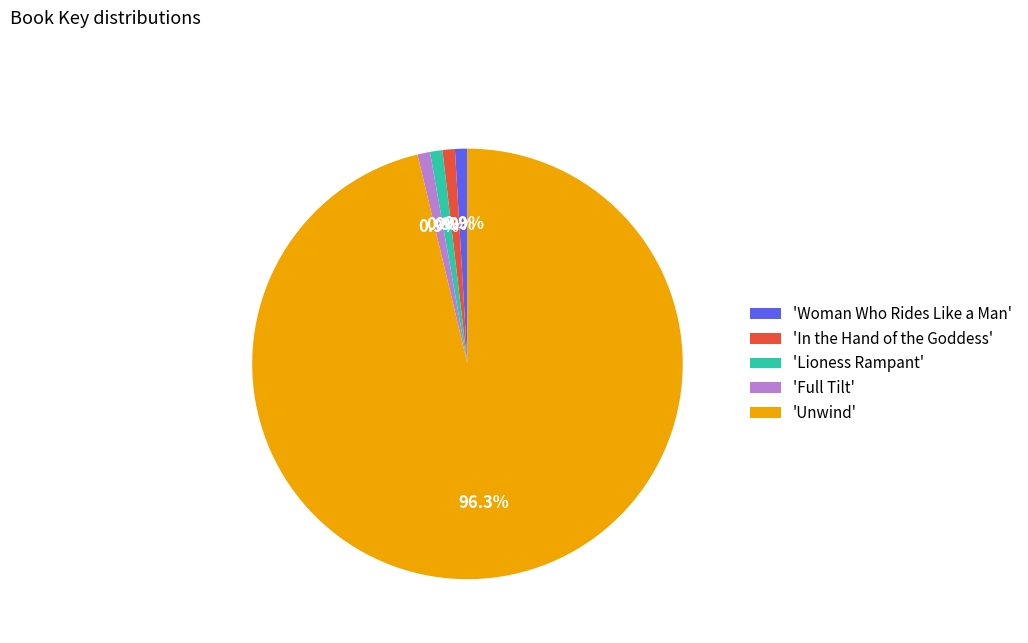

How many segments does this pie chart have?

5